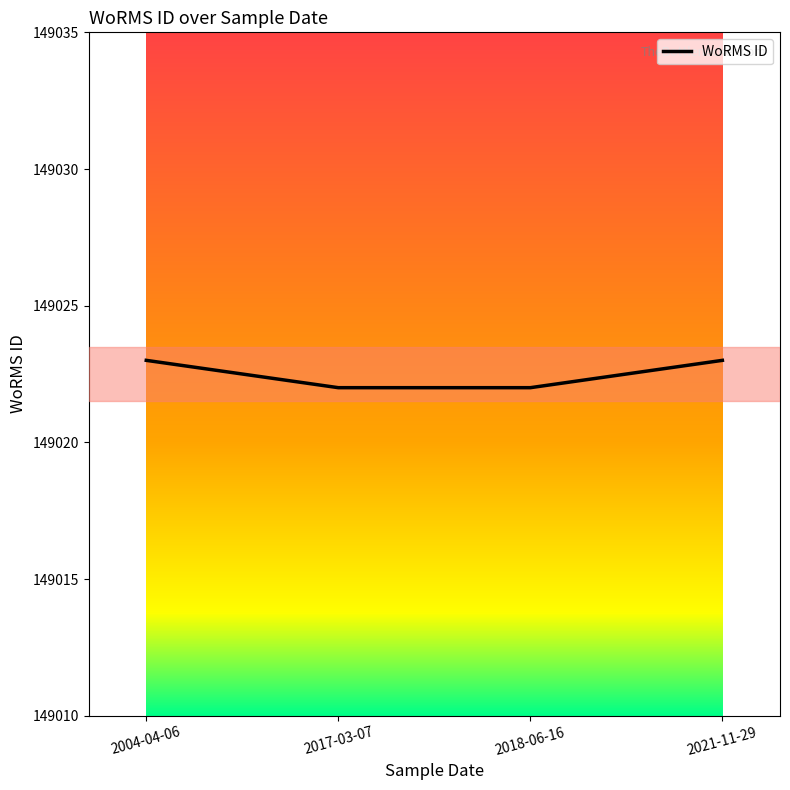

The value at 2018-06-16 is 235881. True or false?

False